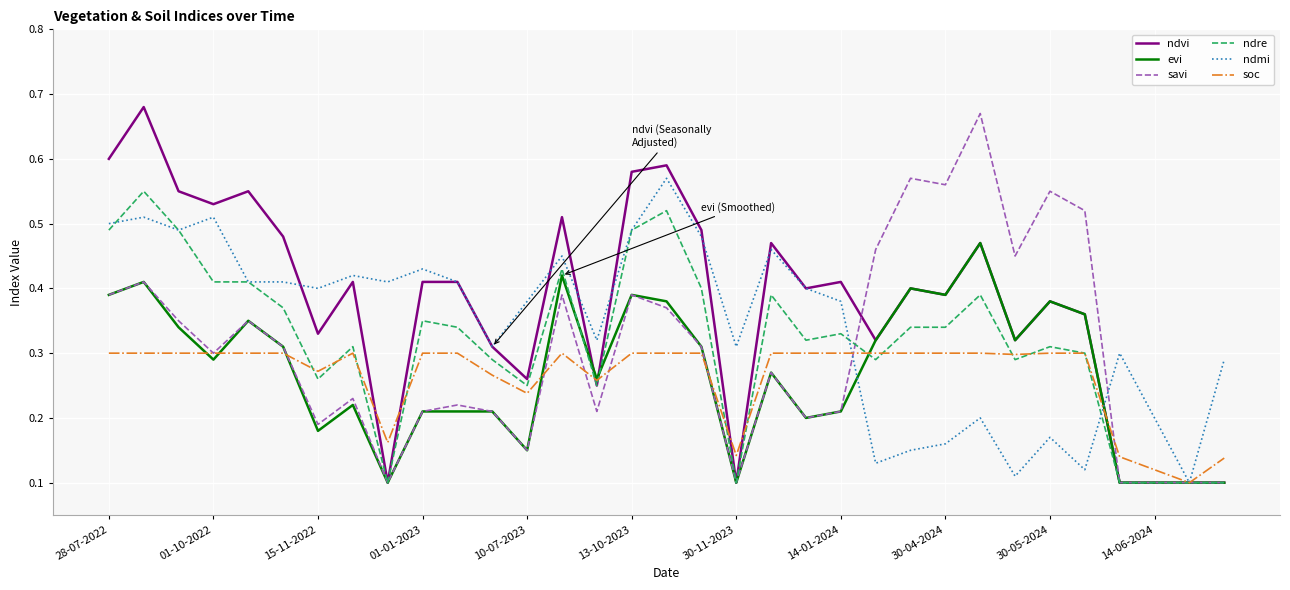

Which series has the largest total across all categories?

ndvi